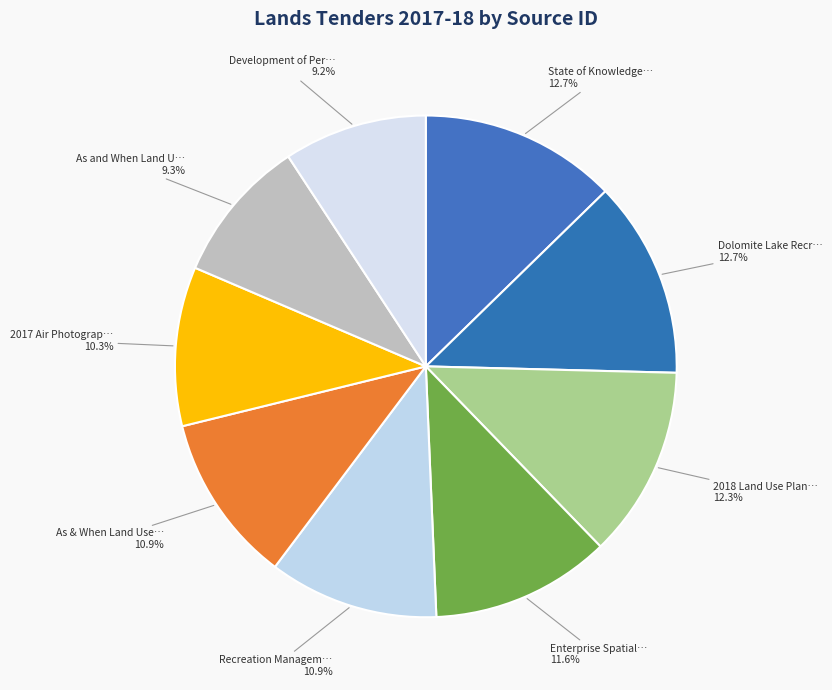

How many slices are in this pie chart?

9